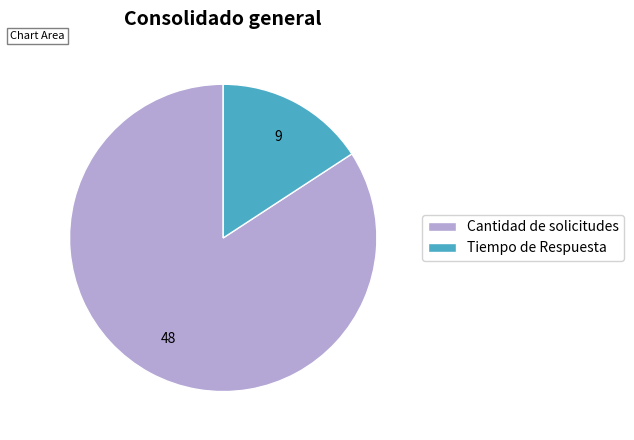

What is the ratio of the value at Cantidad de solicitudes to the value at Tiempo de Respuesta?

5.3